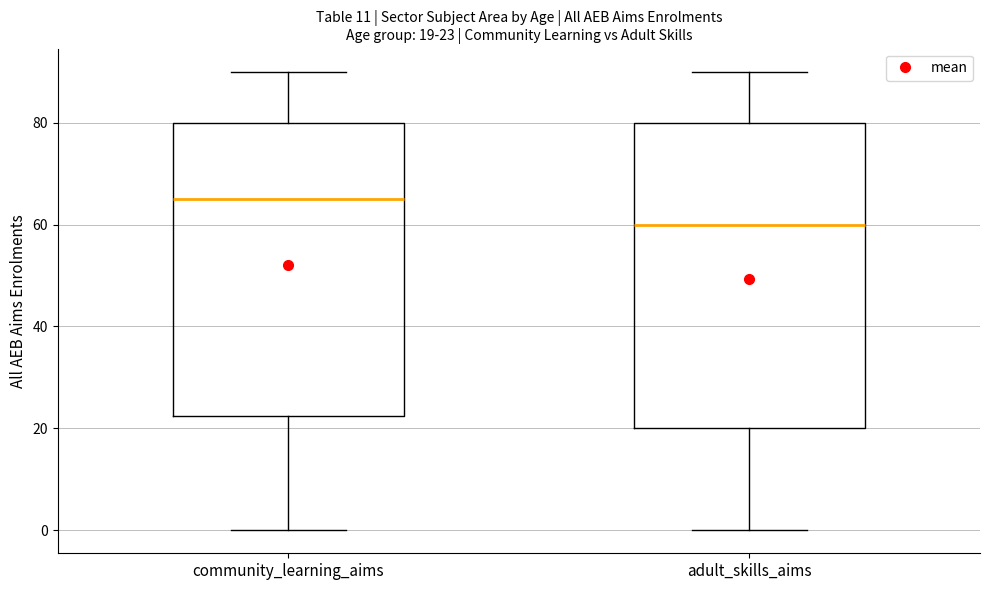

Which box's median line is the highest?

community_learning_aims